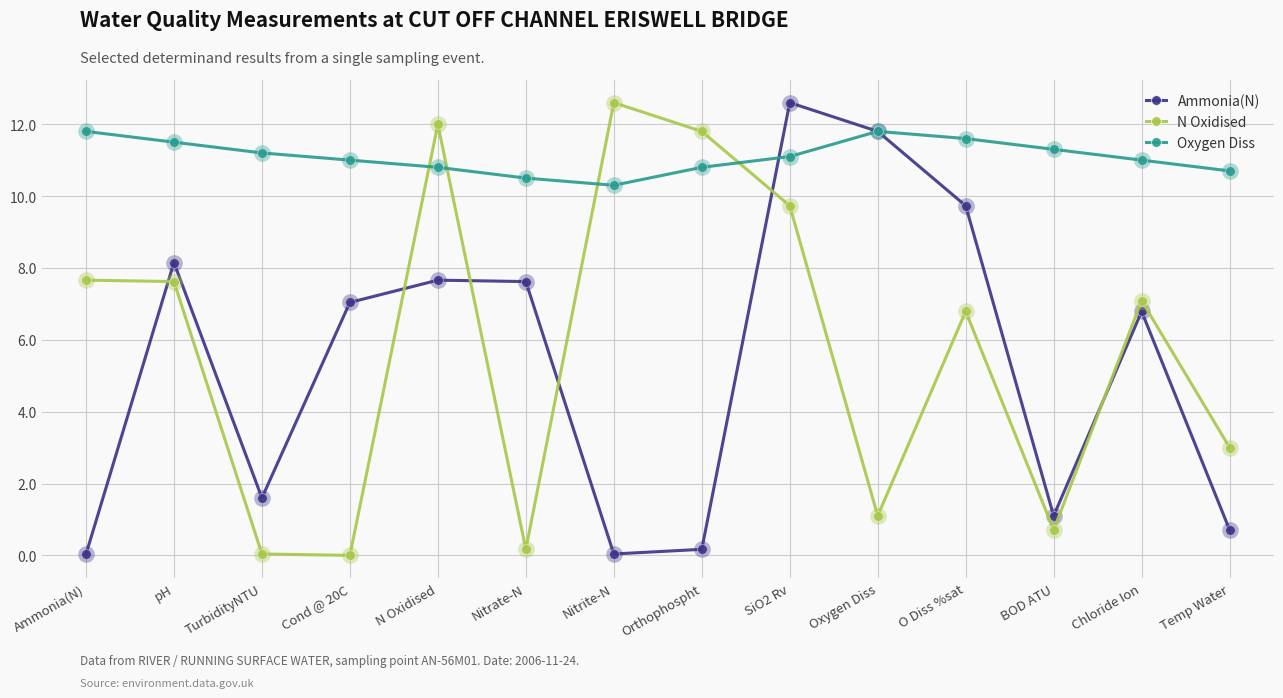

Where is the first local maximum for Oxygen Diss?

Oxygen Diss